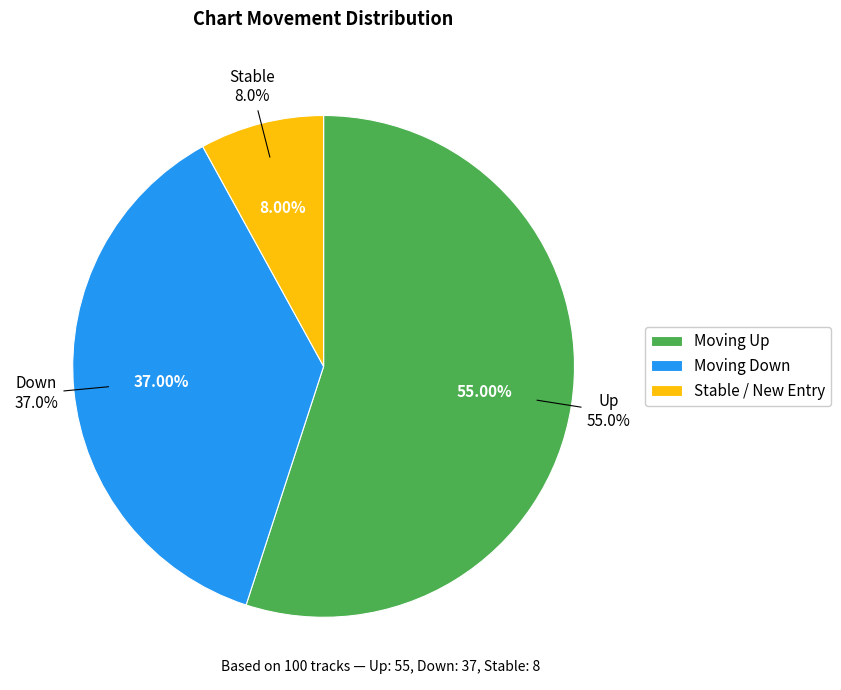

How many segments does this pie chart have?

3